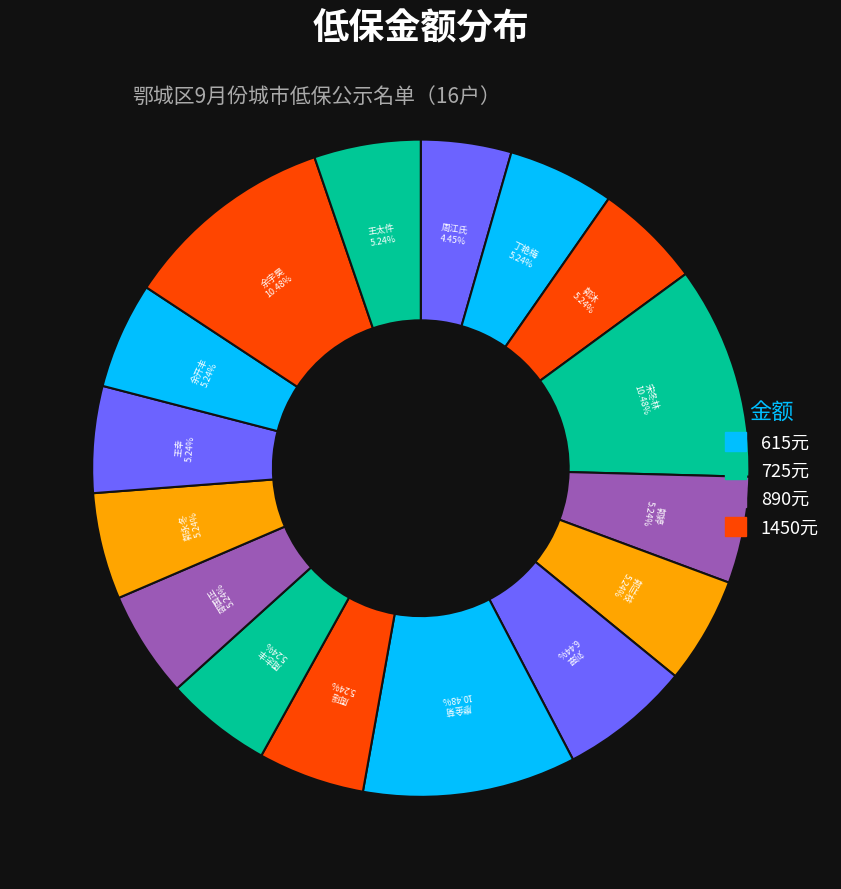

To the nearest percent, what portion does 周志丰 represent?

5%